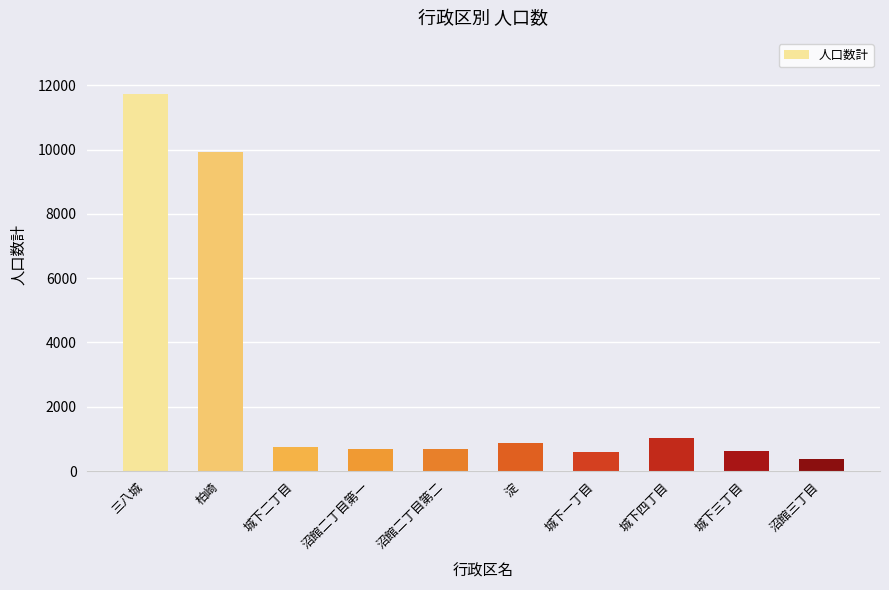

What is the difference between the maximum and minimum values?

11326